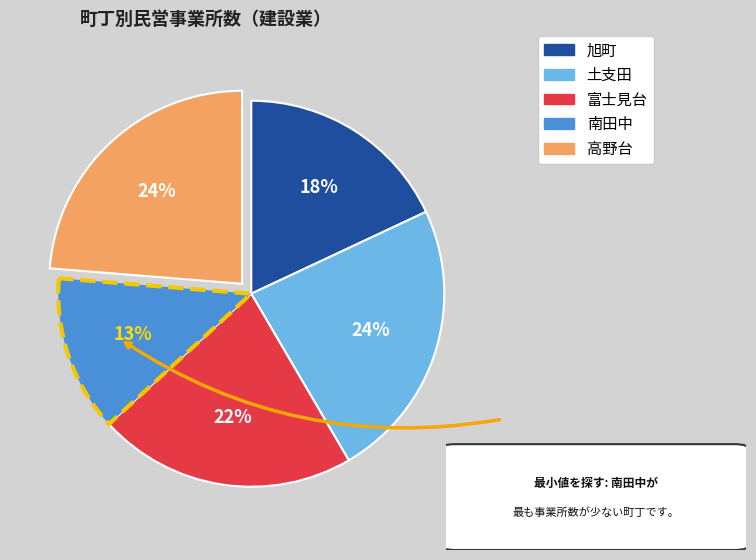

To the nearest percent, what is the difference between the 土支田 and 富士見台 slice percentages?

2%